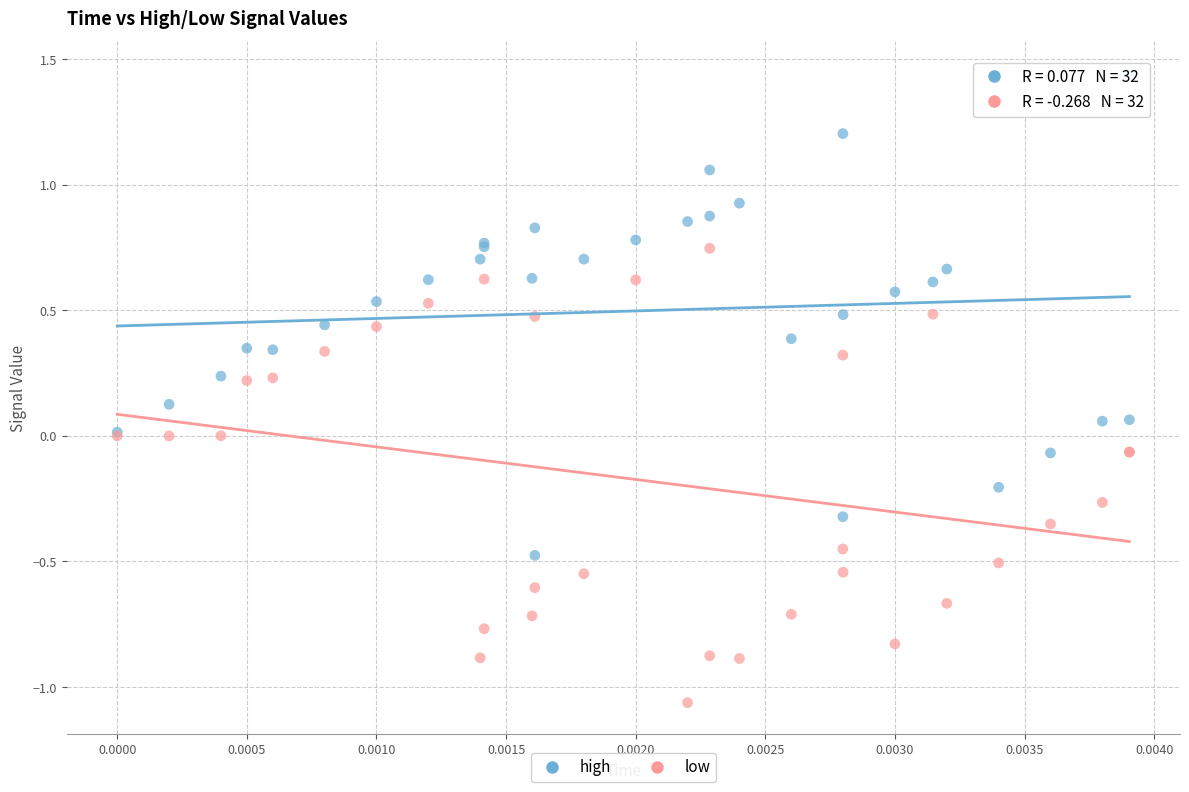

Which series contains the highest Y value?

high